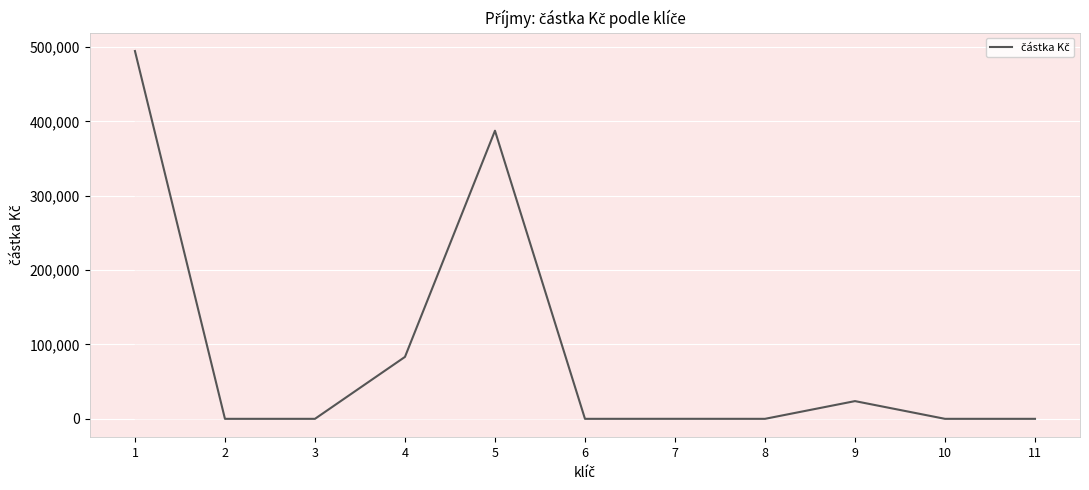

Is it true that the value at 5 is 553393.4?

False